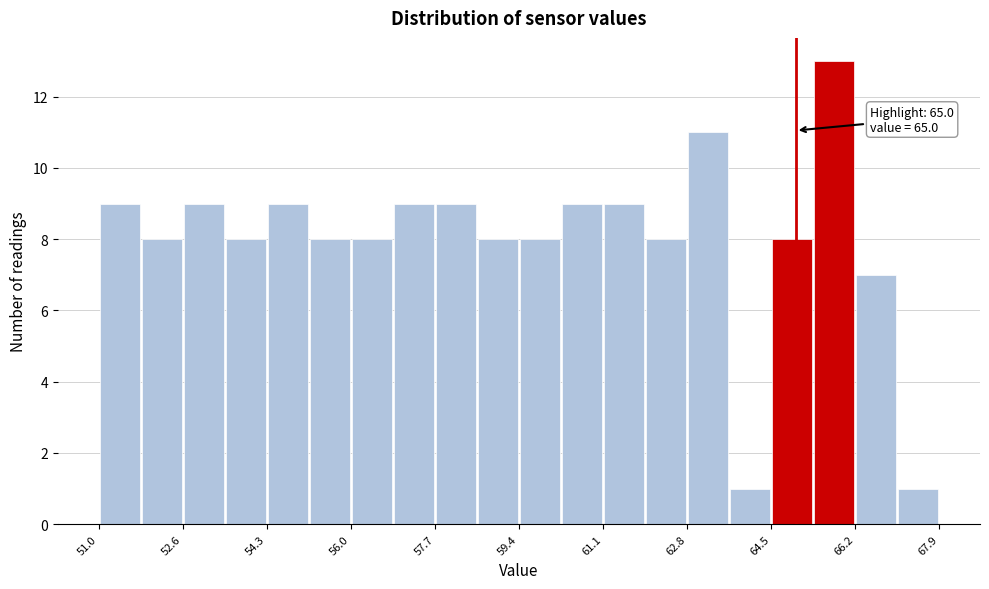

Over which range of the x-axis is the bar tallest?

65.4 to 66.2